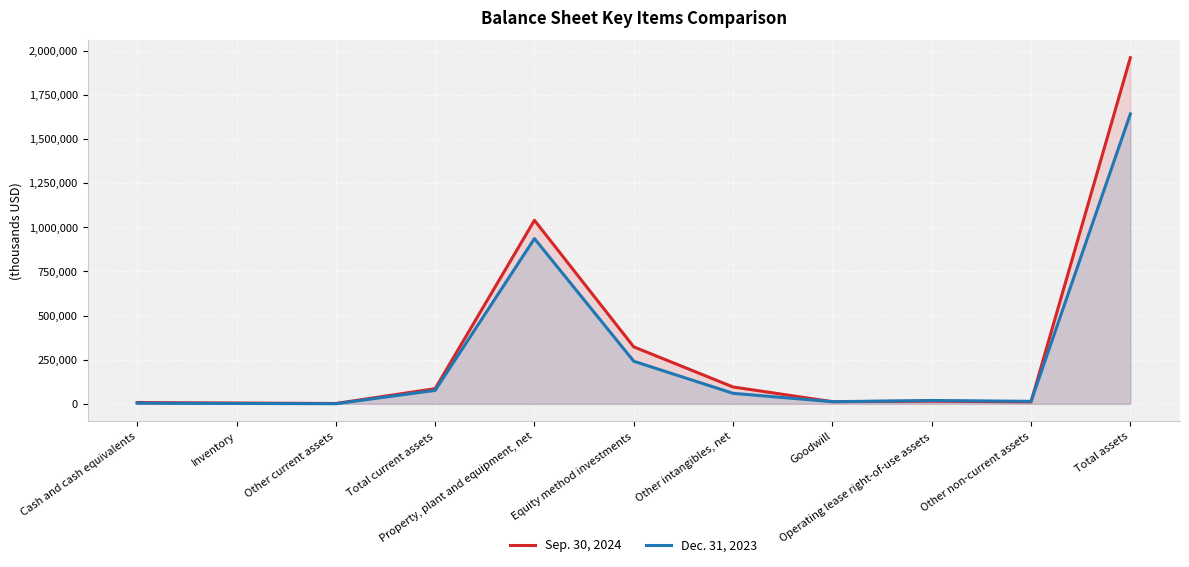

How many interior local peaks does the Sep. 30, 2024 series have?

2